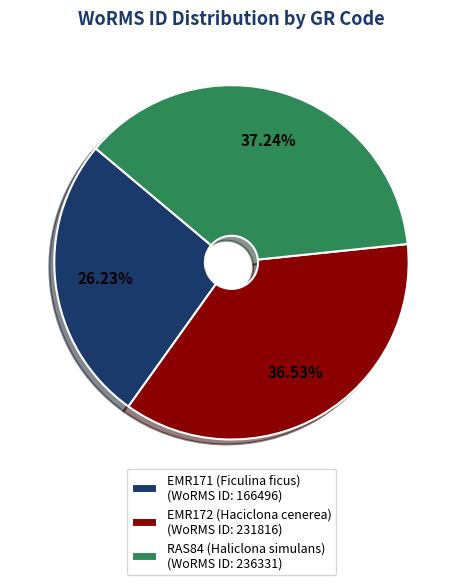

How many slices are in this pie chart?

3